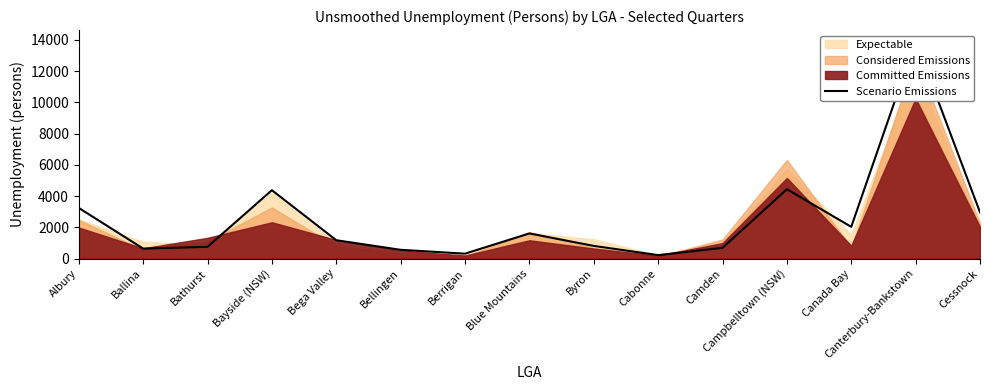

At which category does the chart reach its peak across all series?

Canterbury-Bankstown